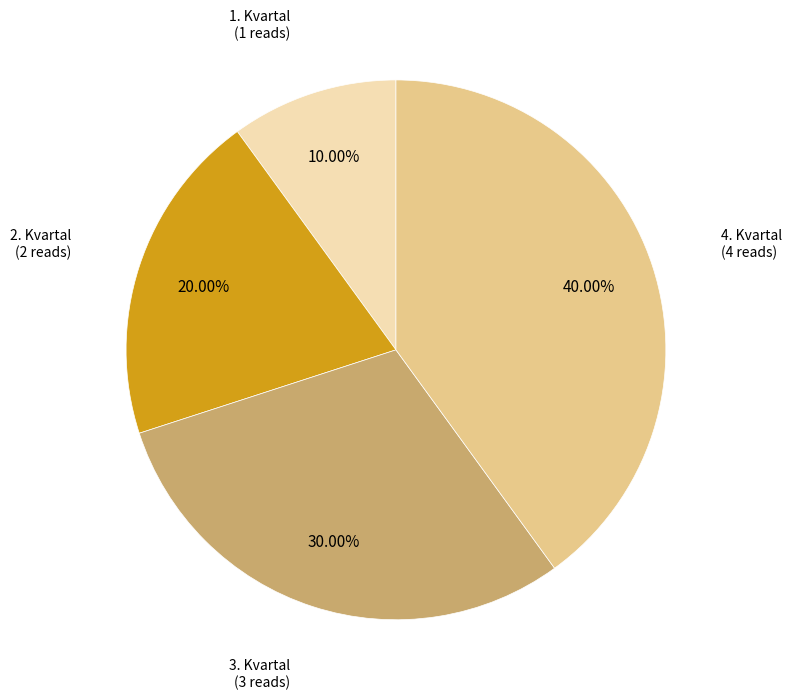

To the nearest percent, what portion does 4. Kvartal represent?

40%